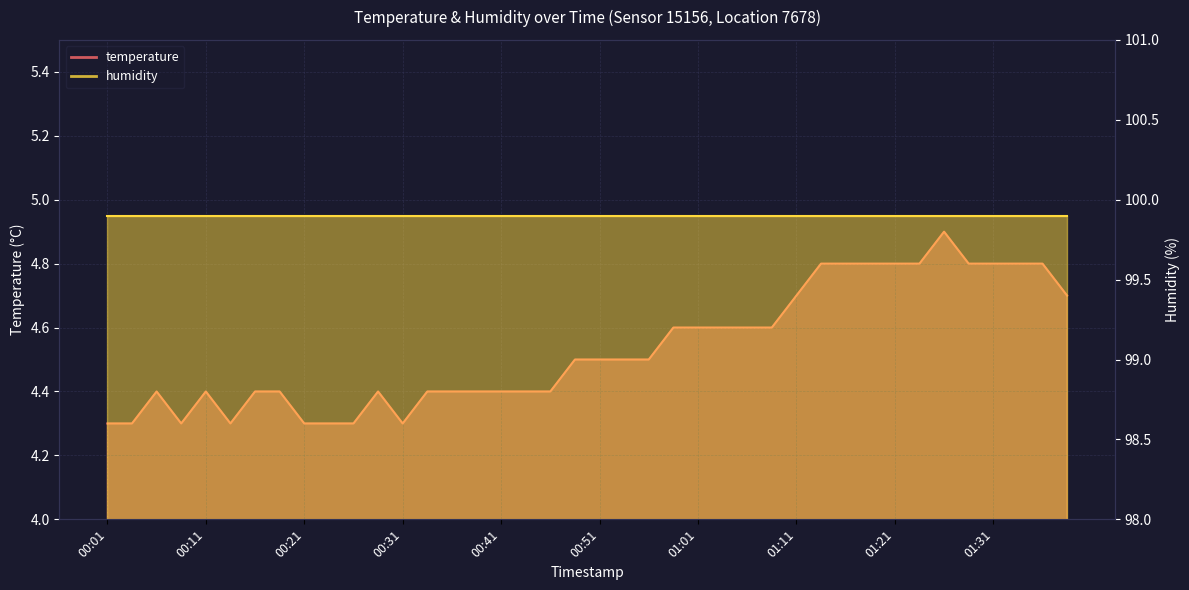

What is the label of the 30th point from the left?

01:13